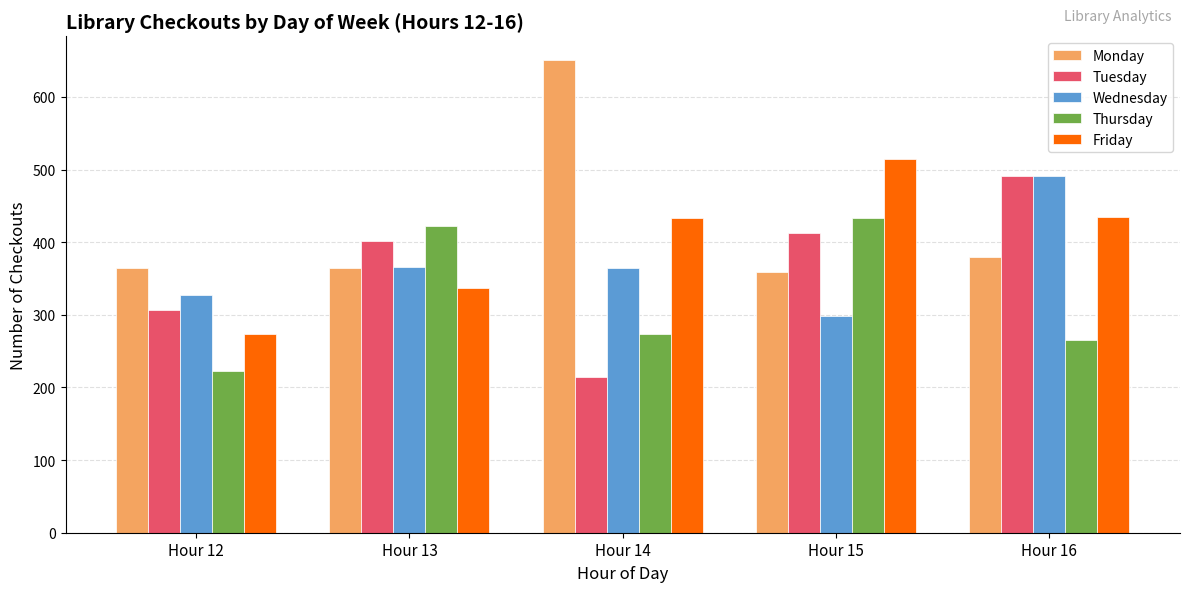

Which series changed the most between Hour 14 and Hour 15?

Monday